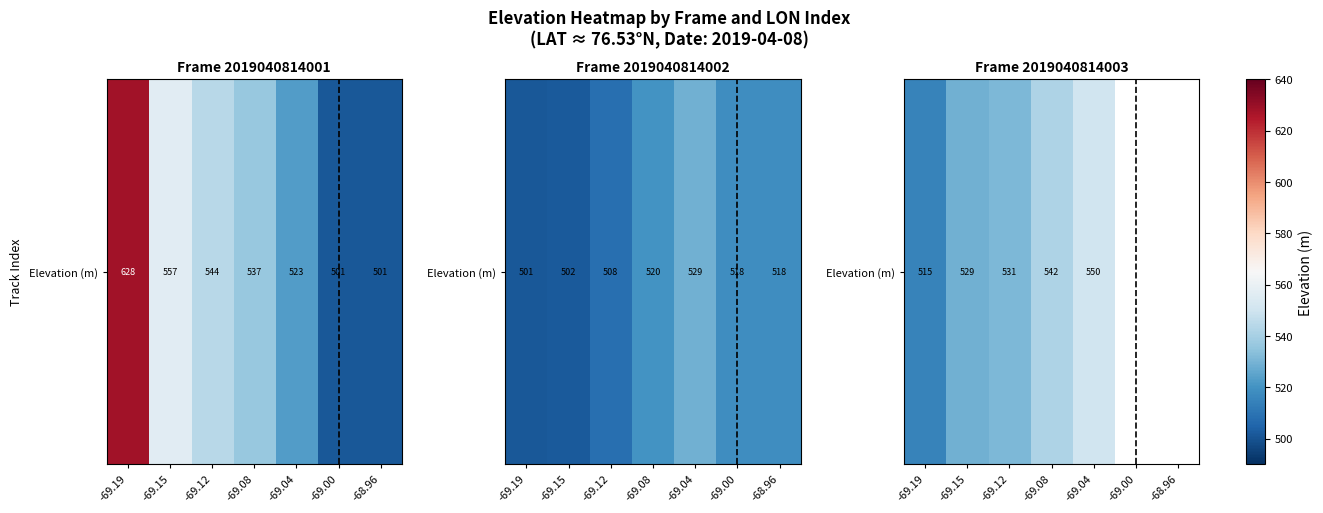

Between -68.96 and -69.19, which is larger?

-69.19